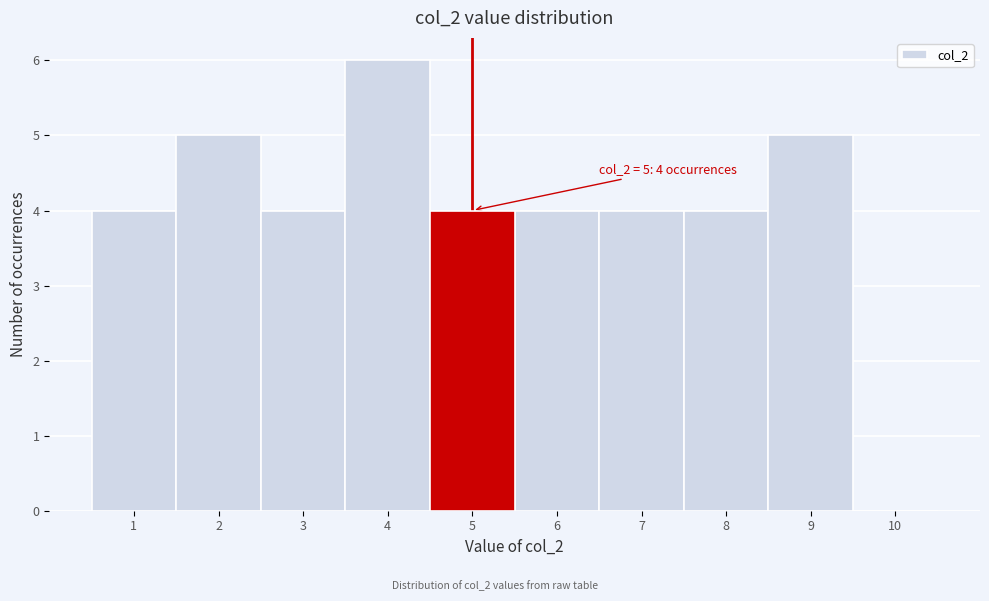

Which range on the x-axis has the tallest bar?

3.5 to 4.5